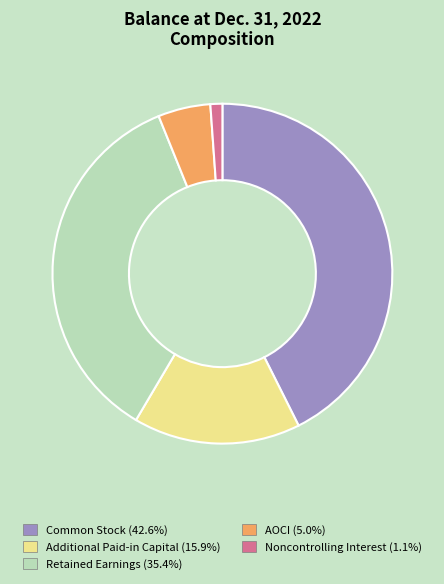

Rank the categories by value from lowest to highest.

Noncontrolling Interest, AOCI, Additional Paid-in Capital, Retained Earnings, Common Stock